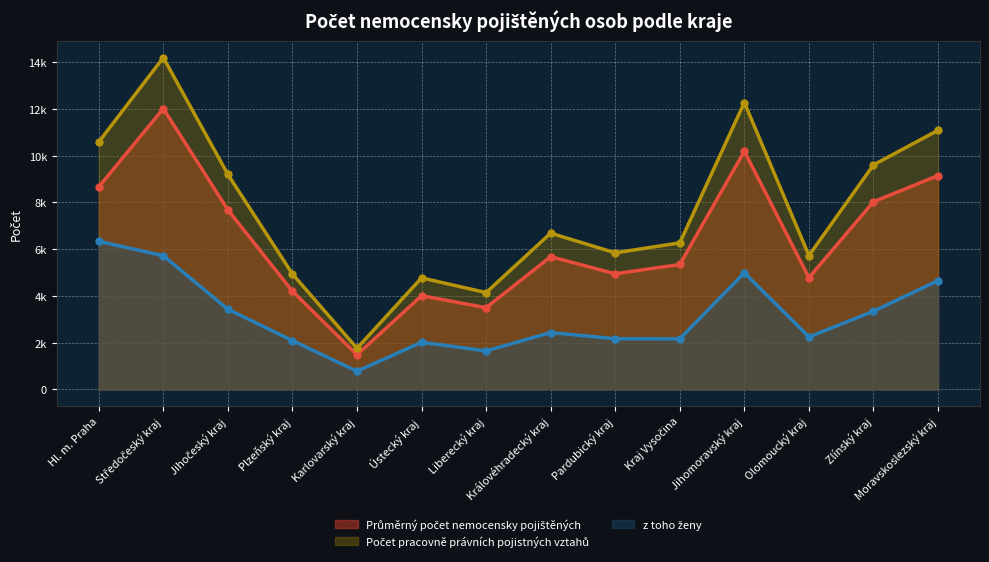

Read the z toho ženy value at Jihomoravský kraj.

4991.0